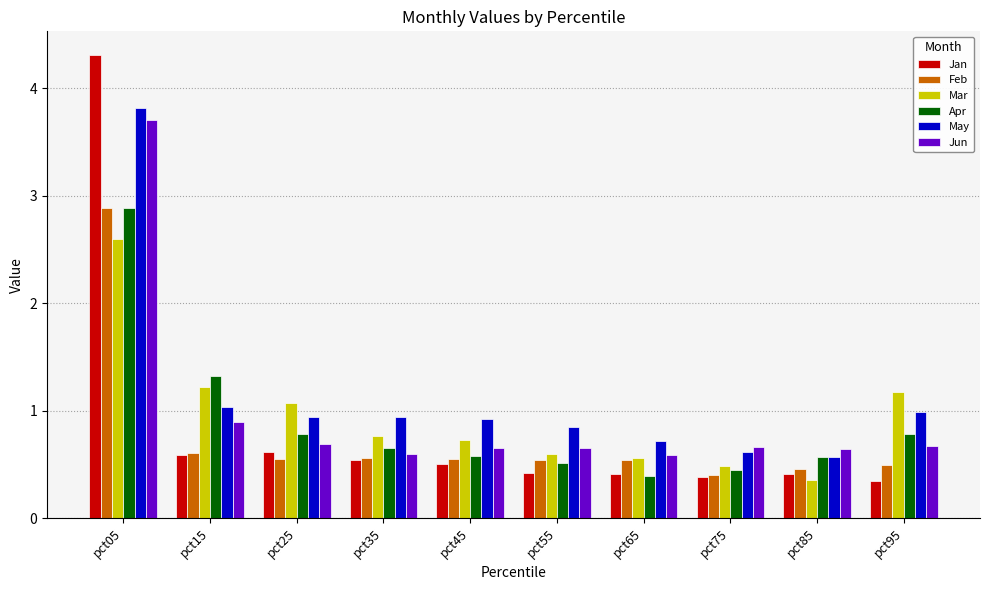

How many groups of bars are there?

10